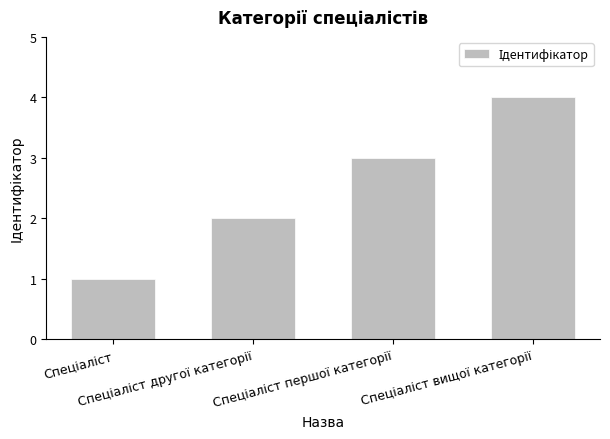

Are the bars horizontal?

No